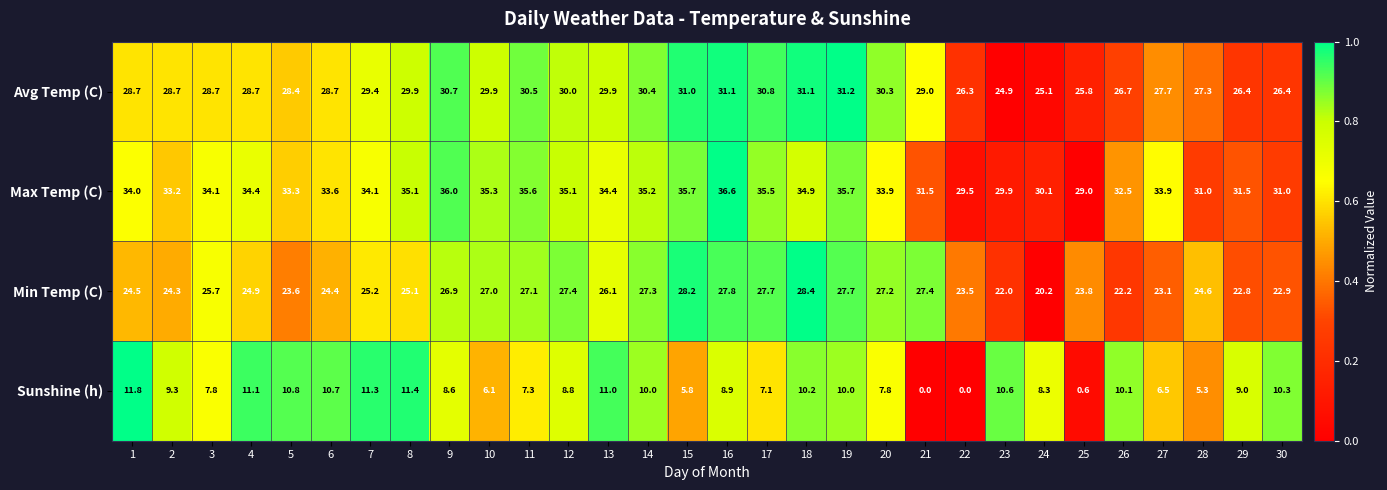

Is the value of Avg Temp (C) at 28 greater than the value of Sunshine (h) at 24?

Yes